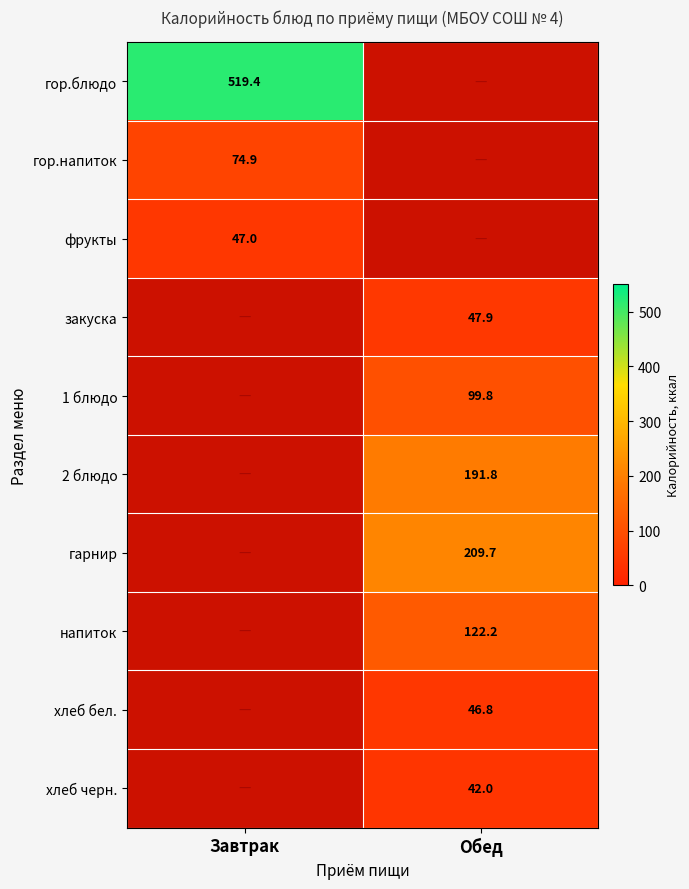

At which category is the sum across all series the highest?

Обед